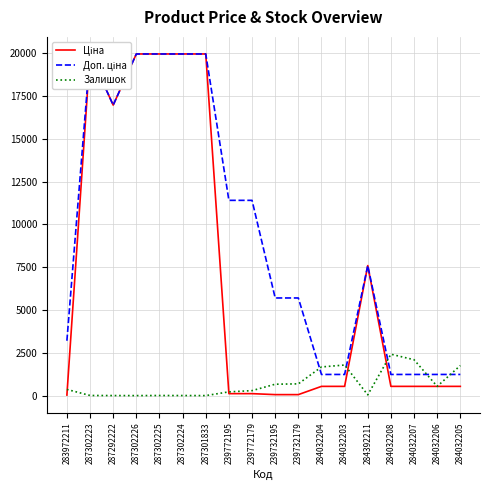

At 239772195, list the series in order from largest to smallest.

Доп. ціна, Залишок, Ціна